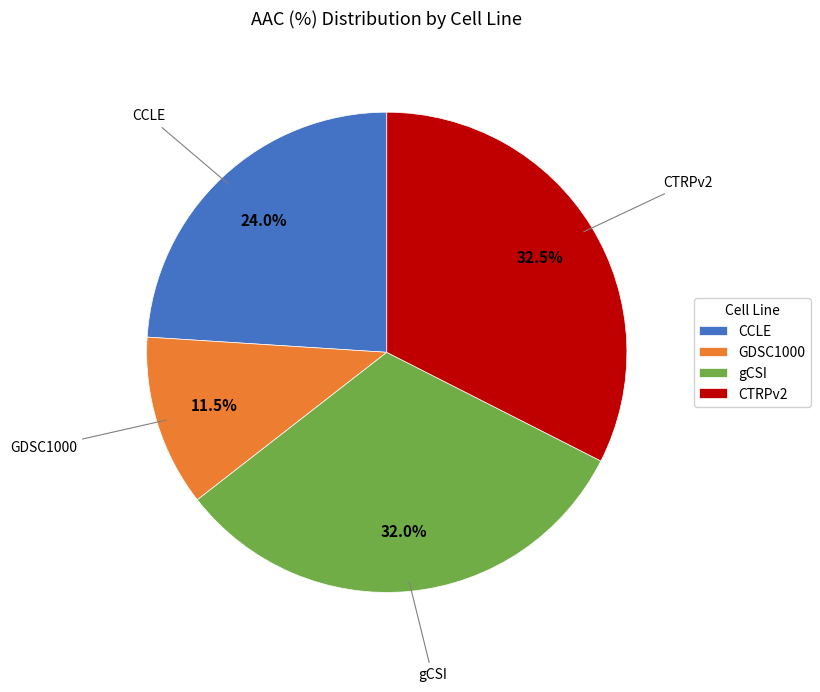

Approximately how many times larger is the value at CTRPv2 compared to GDSC1000?

2.8